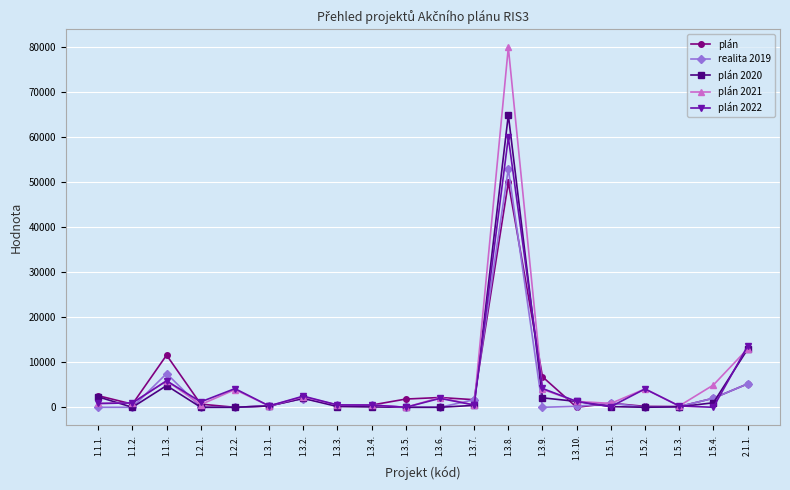

At which category does realita 2019 reach its first local peak?

1.1.3.